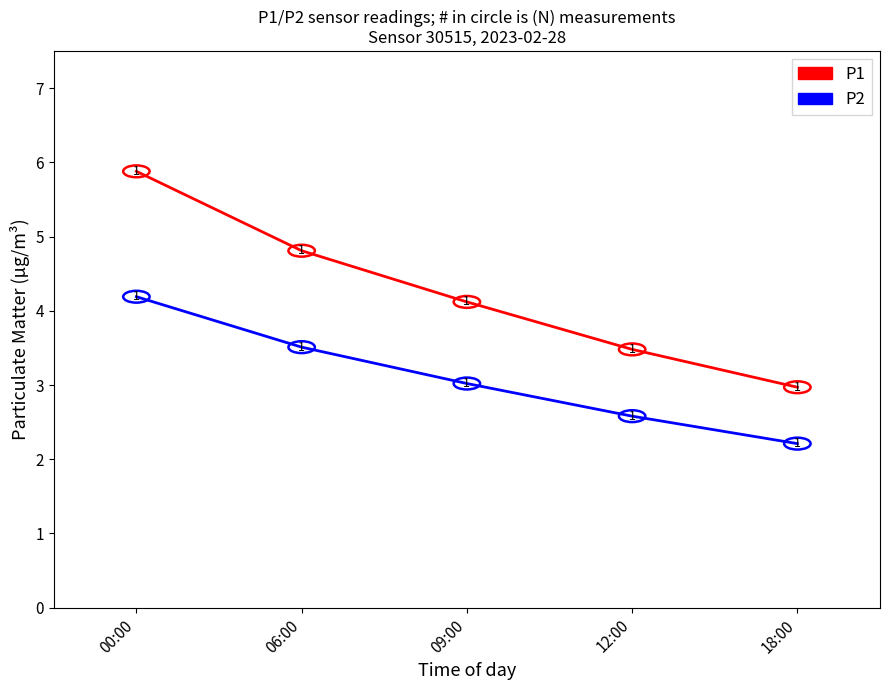

Is this an area chart (filled region under the line)?

No